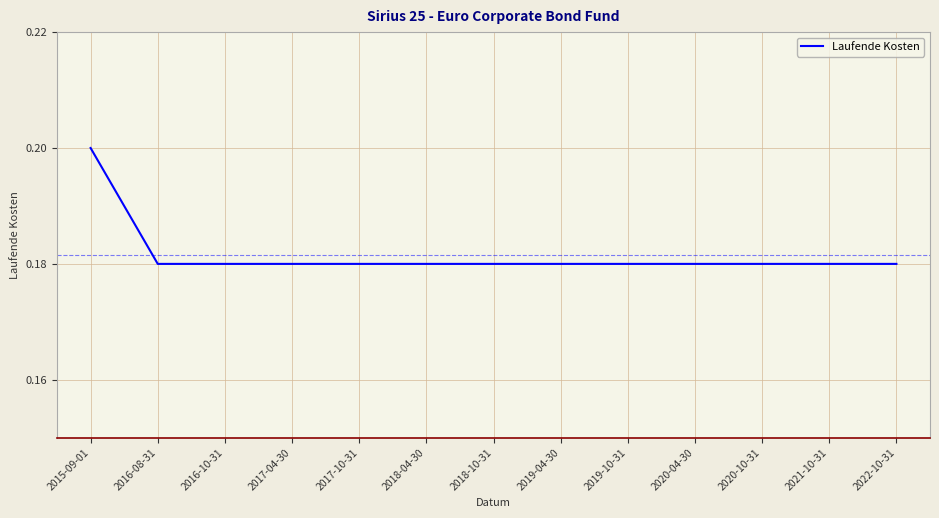

What is the sum of all values?

2.4